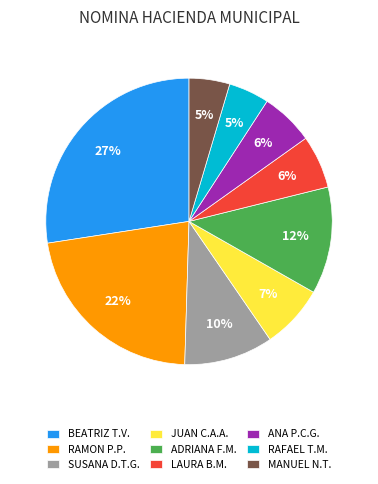

What is the largest slice in the pie chart?

BEATRIZ T.V.